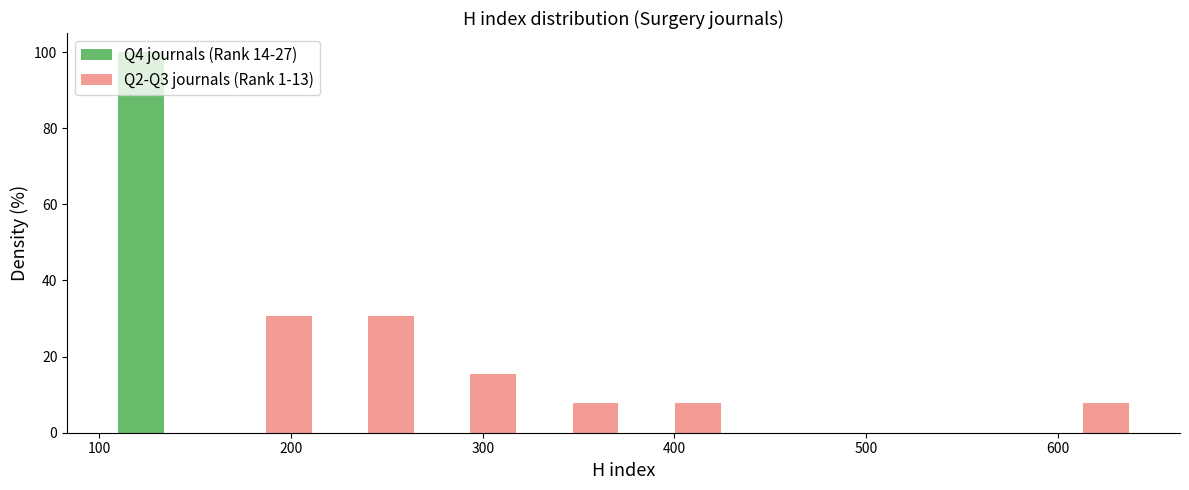

Reading left to right, list every range on the x-axis with the height of the bar of each series over it. Neither the bar edges nor the heights are printed on the chart, so give them approximately, as read against the axes.

110 to 160: Q4 journals (Rank 14-27)=100	Q2-Q3 journals (Rank 1-13)=0
160 to 210: Q4 journals (Rank 14-27)=0	Q2-Q3 journals (Rank 1-13)=30
210 to 270: Q4 journals (Rank 14-27)=0	Q2-Q3 journals (Rank 1-13)=30
270 to 320: Q4 journals (Rank 14-27)=0	Q2-Q3 journals (Rank 1-13)=16
320 to 370: Q4 journals (Rank 14-27)=0	Q2-Q3 journals (Rank 1-13)=8
370 to 430: Q4 journals (Rank 14-27)=0	Q2-Q3 journals (Rank 1-13)=8
430 to 480: Q4 journals (Rank 14-27)=0	Q2-Q3 journals (Rank 1-13)=0
480 to 530: Q4 journals (Rank 14-27)=0	Q2-Q3 journals (Rank 1-13)=0
530 to 590: Q4 journals (Rank 14-27)=0	Q2-Q3 journals (Rank 1-13)=0
590 to 640: Q4 journals (Rank 14-27)=0	Q2-Q3 journals (Rank 1-13)=8